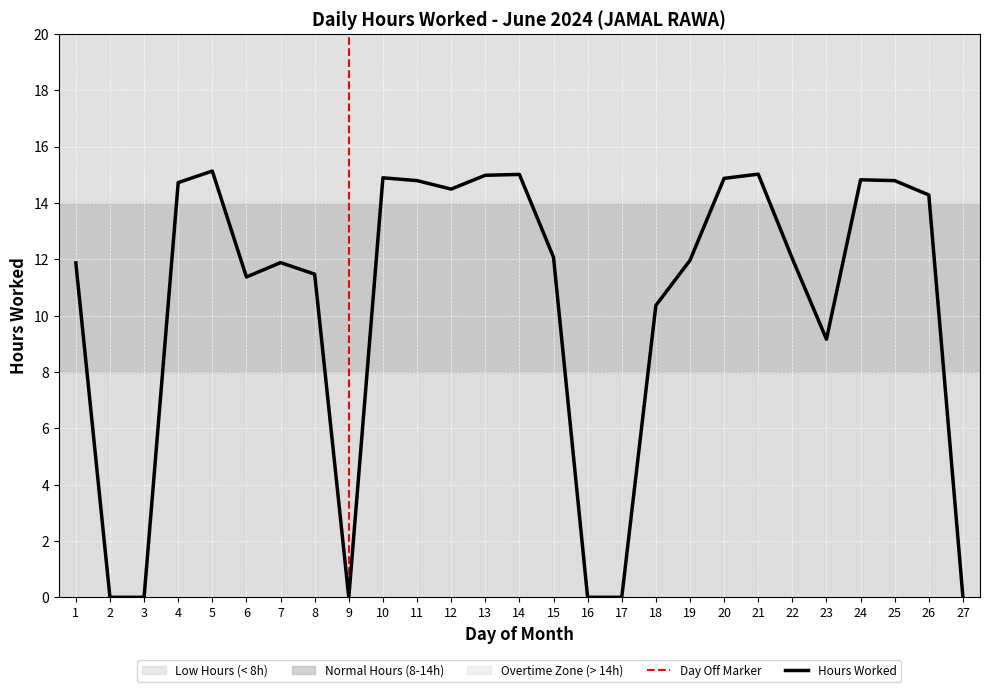

What is the maximum value shown in the chart?

15.1